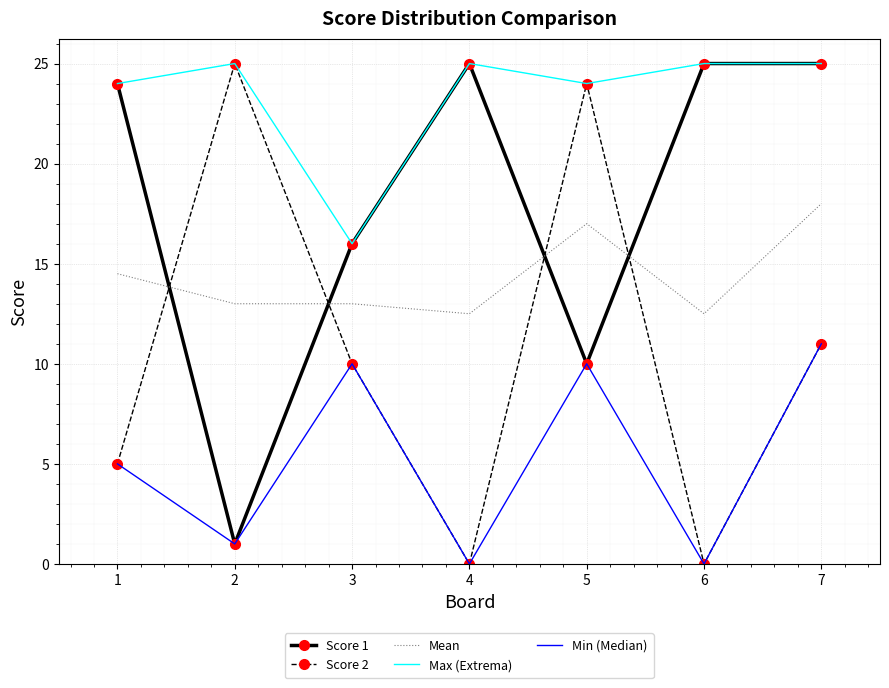

Rank the series by their average value, from highest to lowest.

Max (Extrema), Score 1, Mean, Score 2, Min (Median)